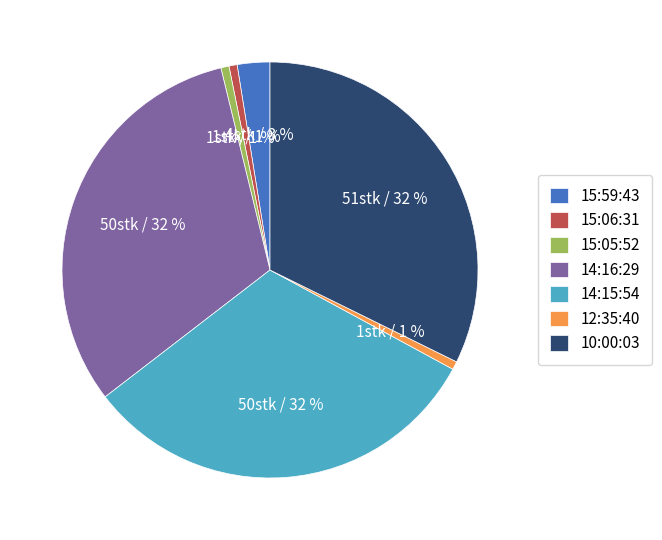

How many slices are in this pie chart?

7